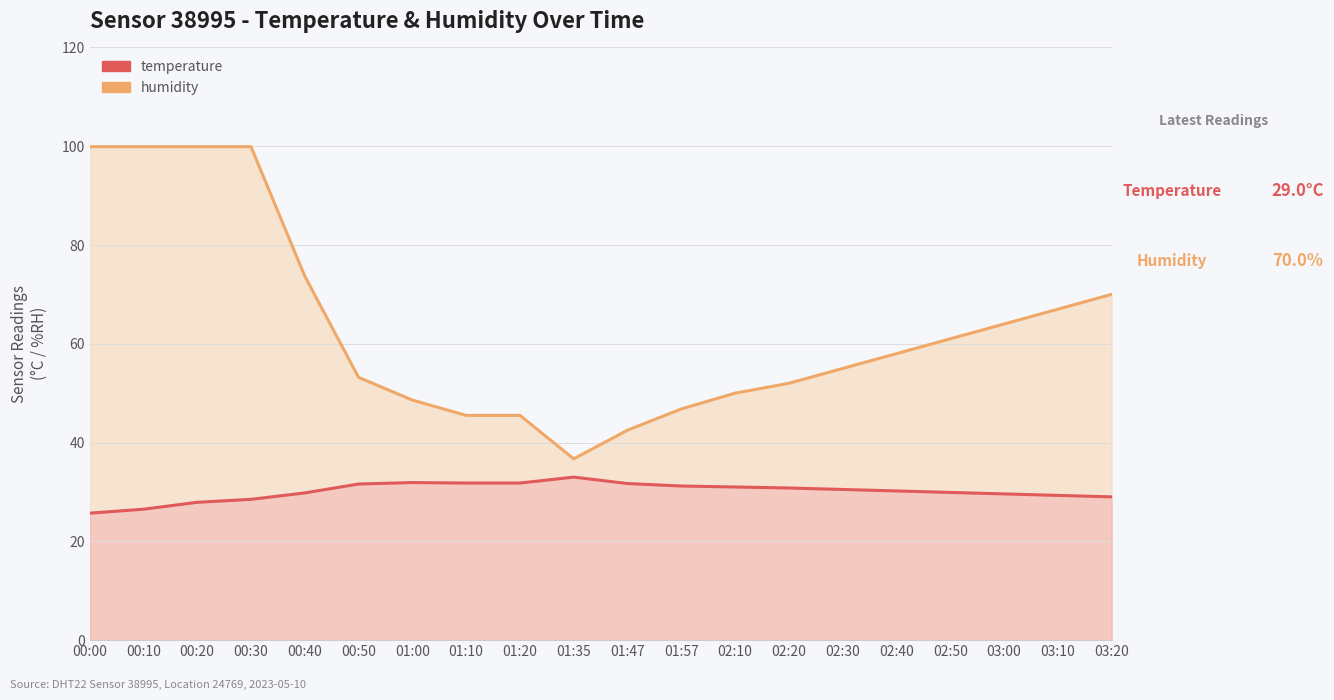

At how many categories does at least one series exceed 73?

5